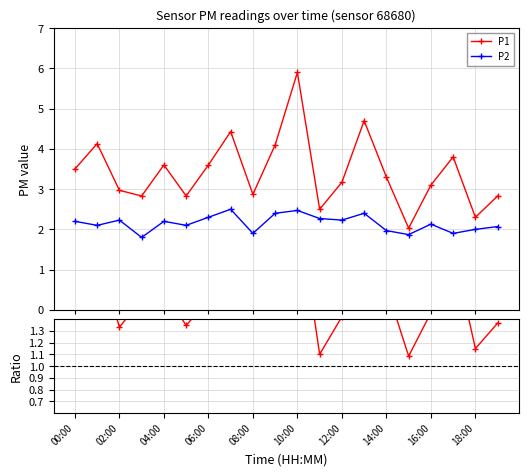

Rank the series by their average value, from highest to lowest.

P1, P2, P1/P2